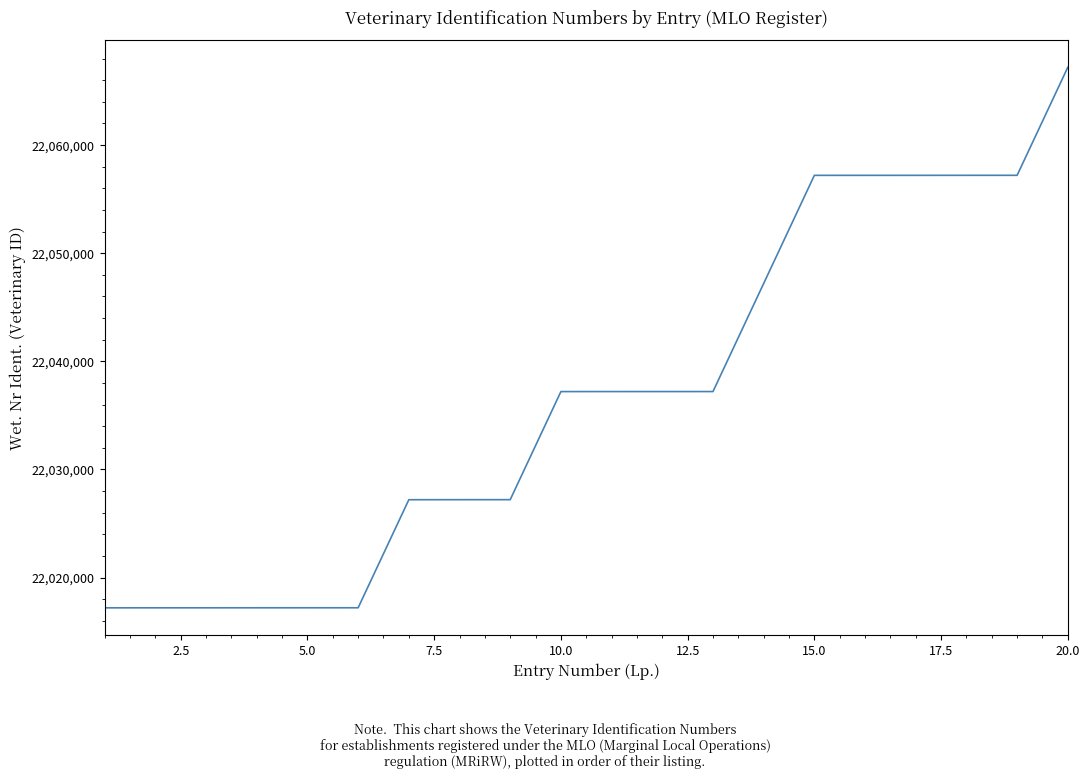

What is the smallest value displayed?

22017201